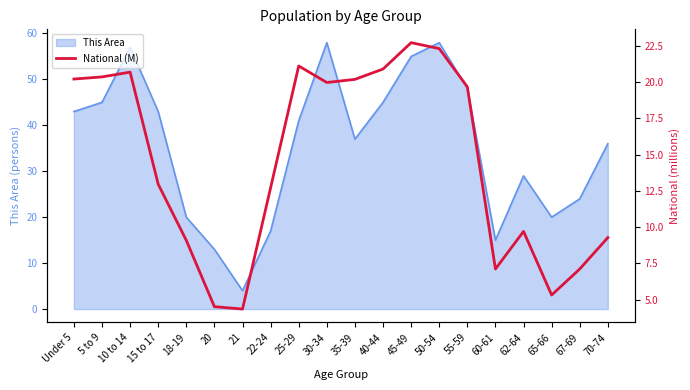

The value of This Area at 25-29 is 41. True or false?

True